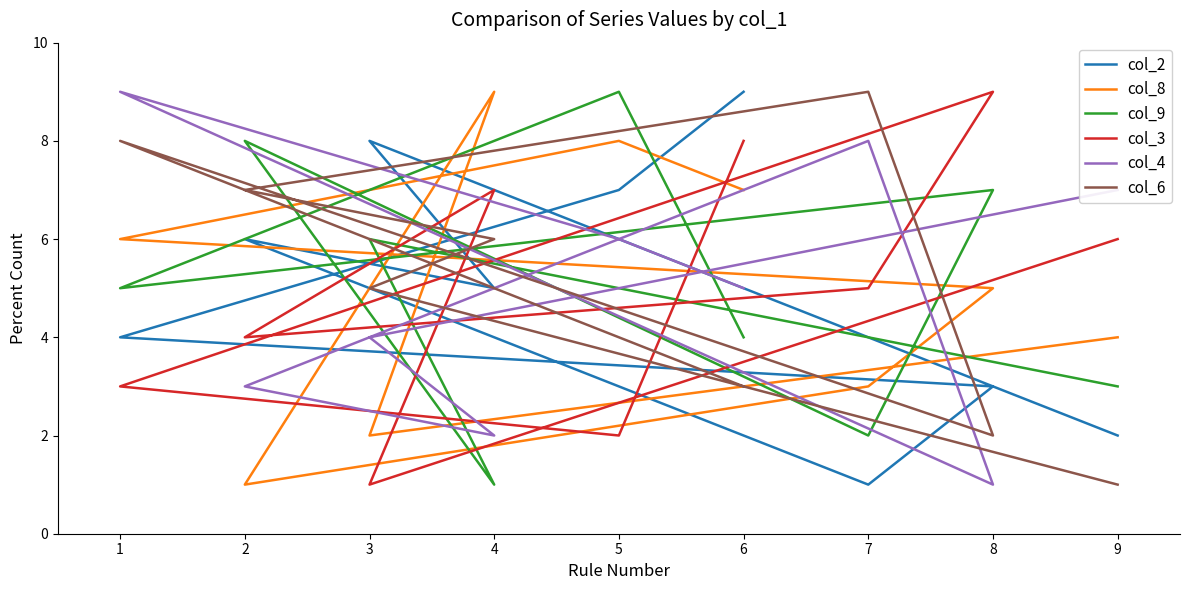

How many data points in col_8 are less than 5?

4